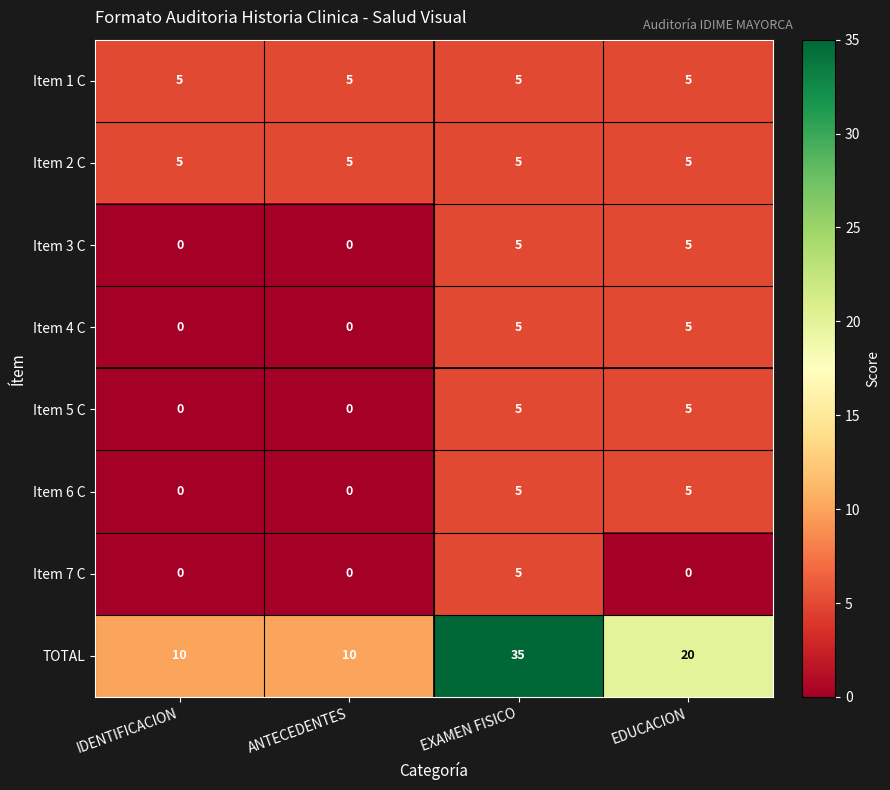

The value of Item 2 C at ANTECEDENTES is 7. True or false?

False